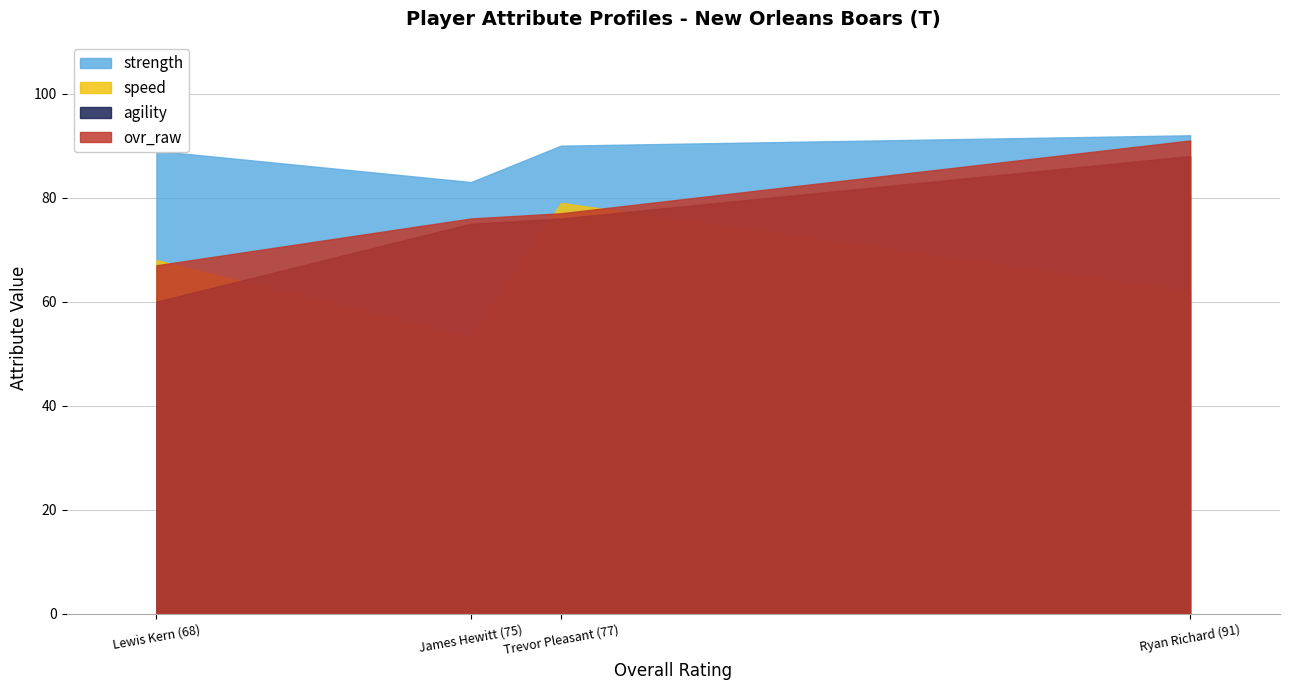

Rank the series by their maximum value, from highest to lowest.

strength, ovr_raw, agility, speed